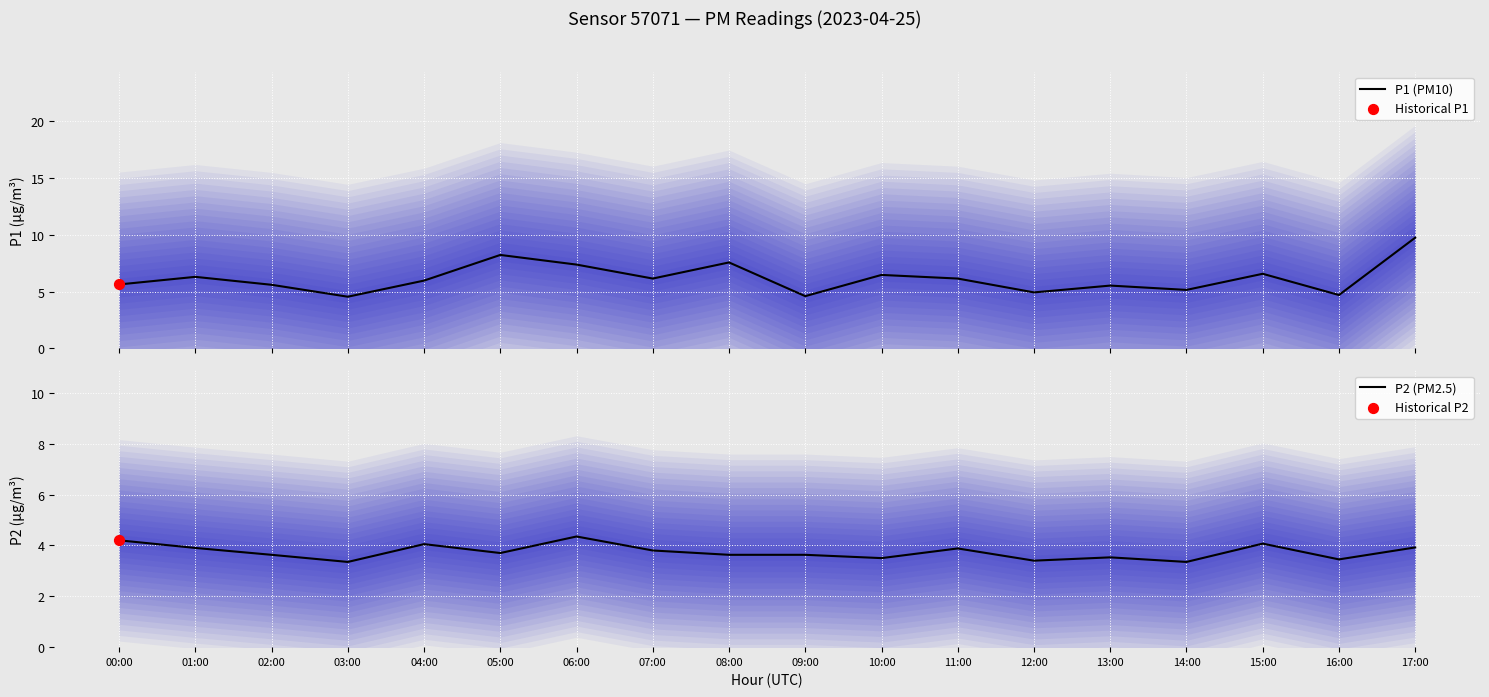

At how many categories does at least one series exceed 4?

18